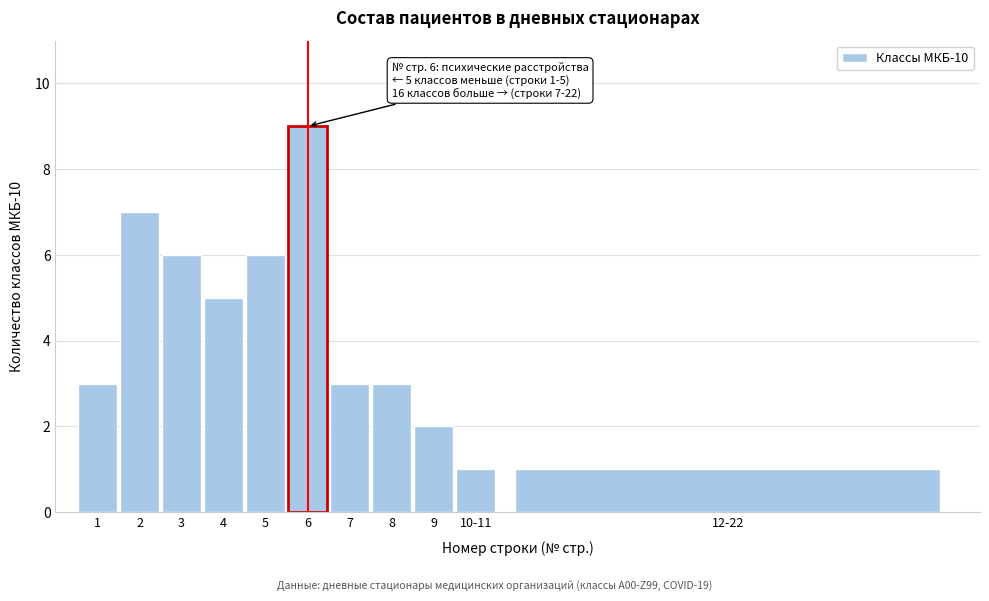

Reading left to right, what are all the values shown in this chart?

3	7	6	5	6	9	3	3	2	1	1